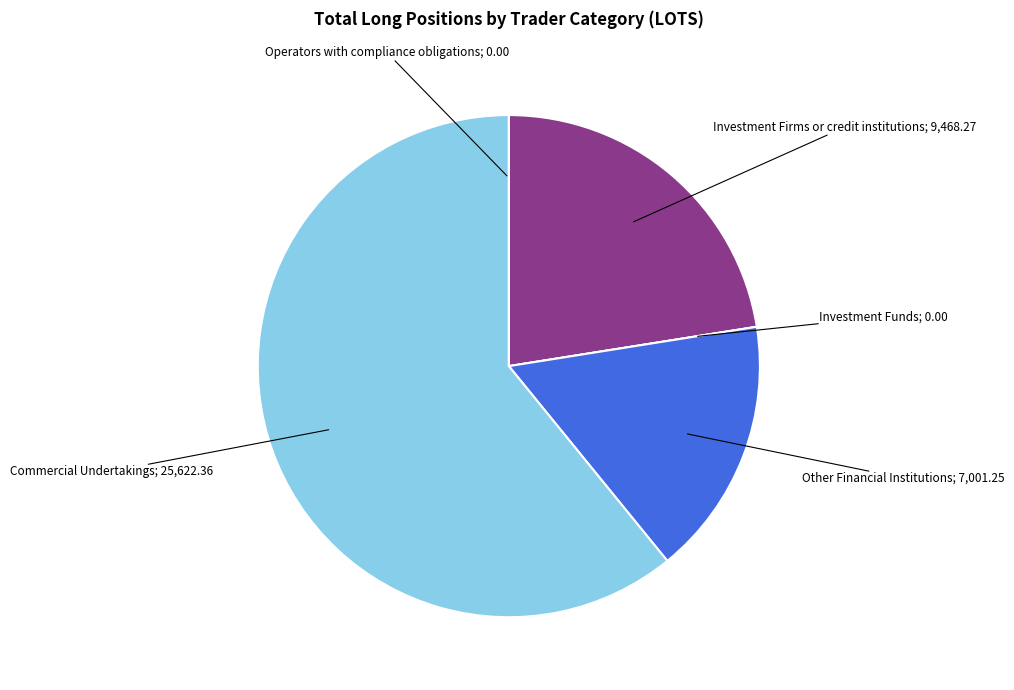

Is there a majority slice in this chart?

Yes